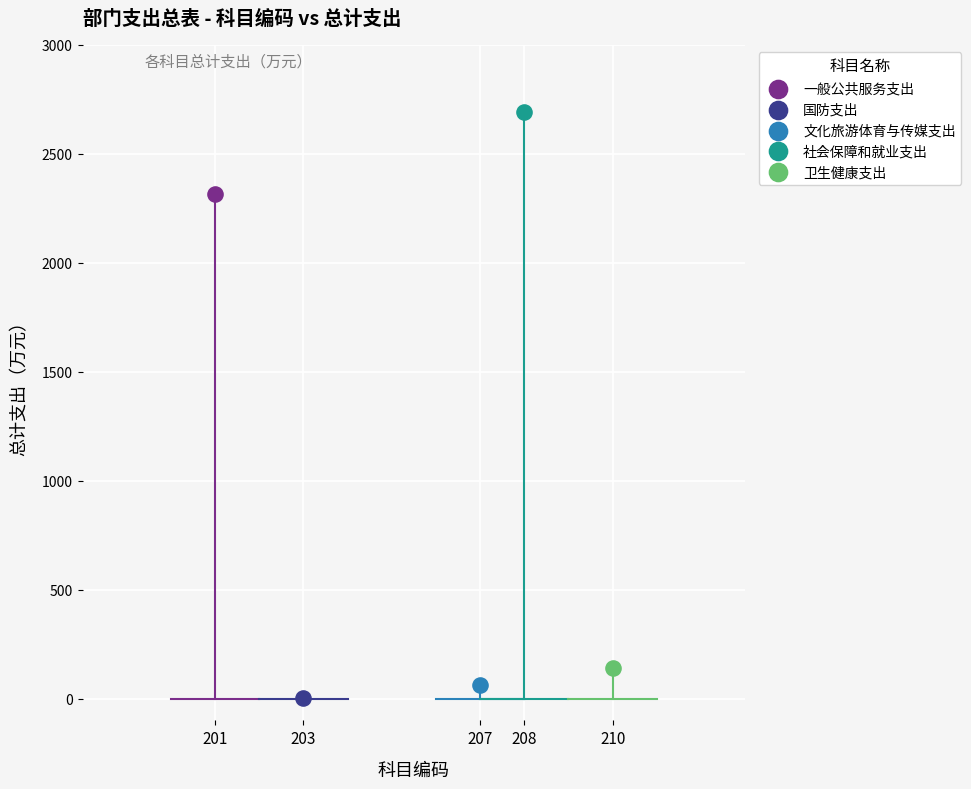

What are all the series names shown in the legend?

一般公共服务支出, 国防支出, 文化旅游体育与传媒支出, 社会保障和就业支出, 卫生健康支出